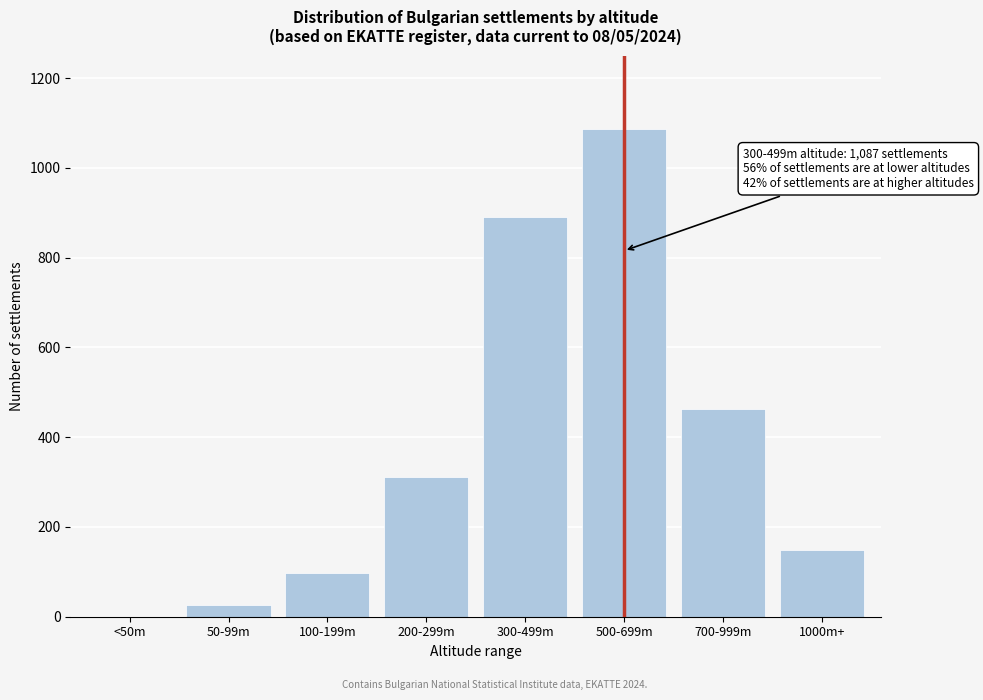

Reading left to right, what are all the values shown in this chart?

<50m=0	50-99m=26	100-199m=98	200-299m=312	300-499m=891	500-699m=1087	700-999m=463	1000m+=148